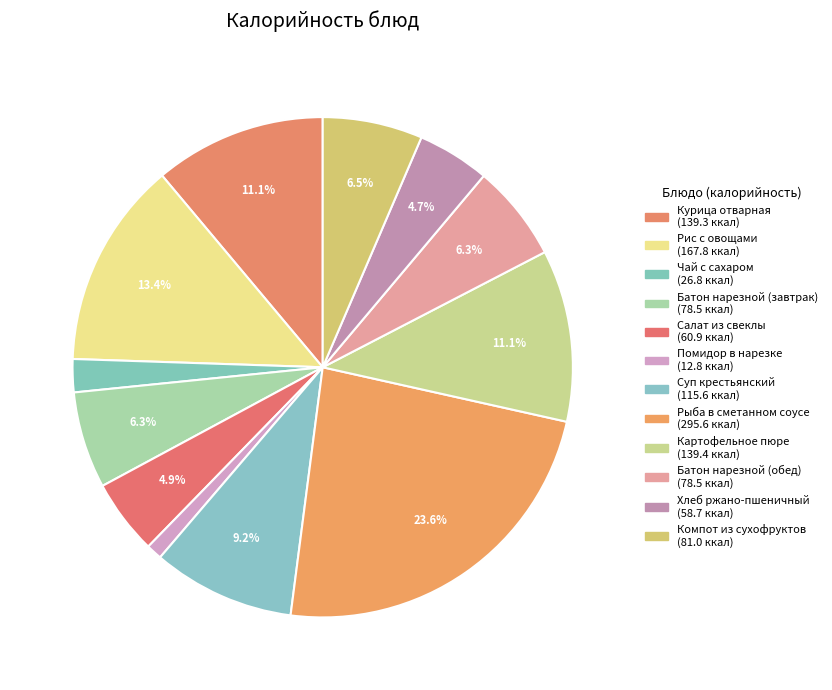

Count the number of slices in the pie.

12